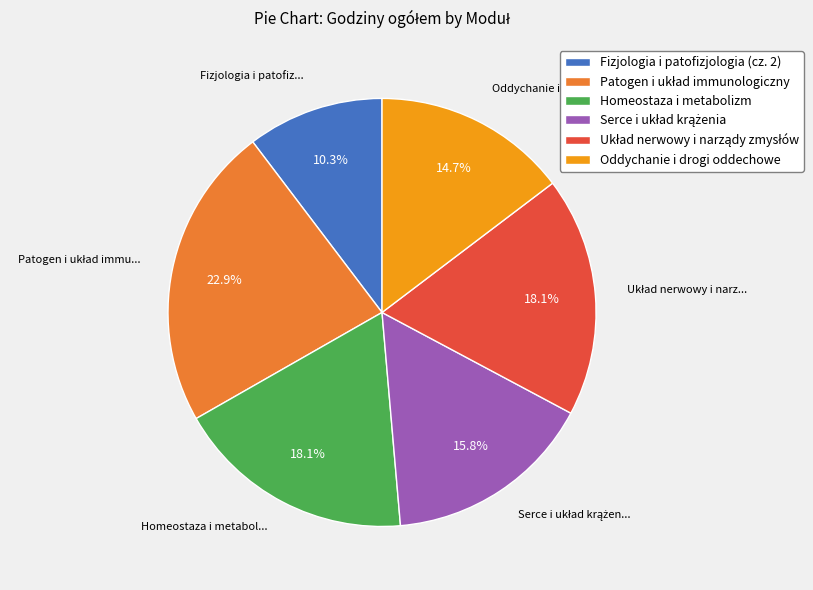

What portion of the pie excludes Homeostaza i metabolizm?

81.9%